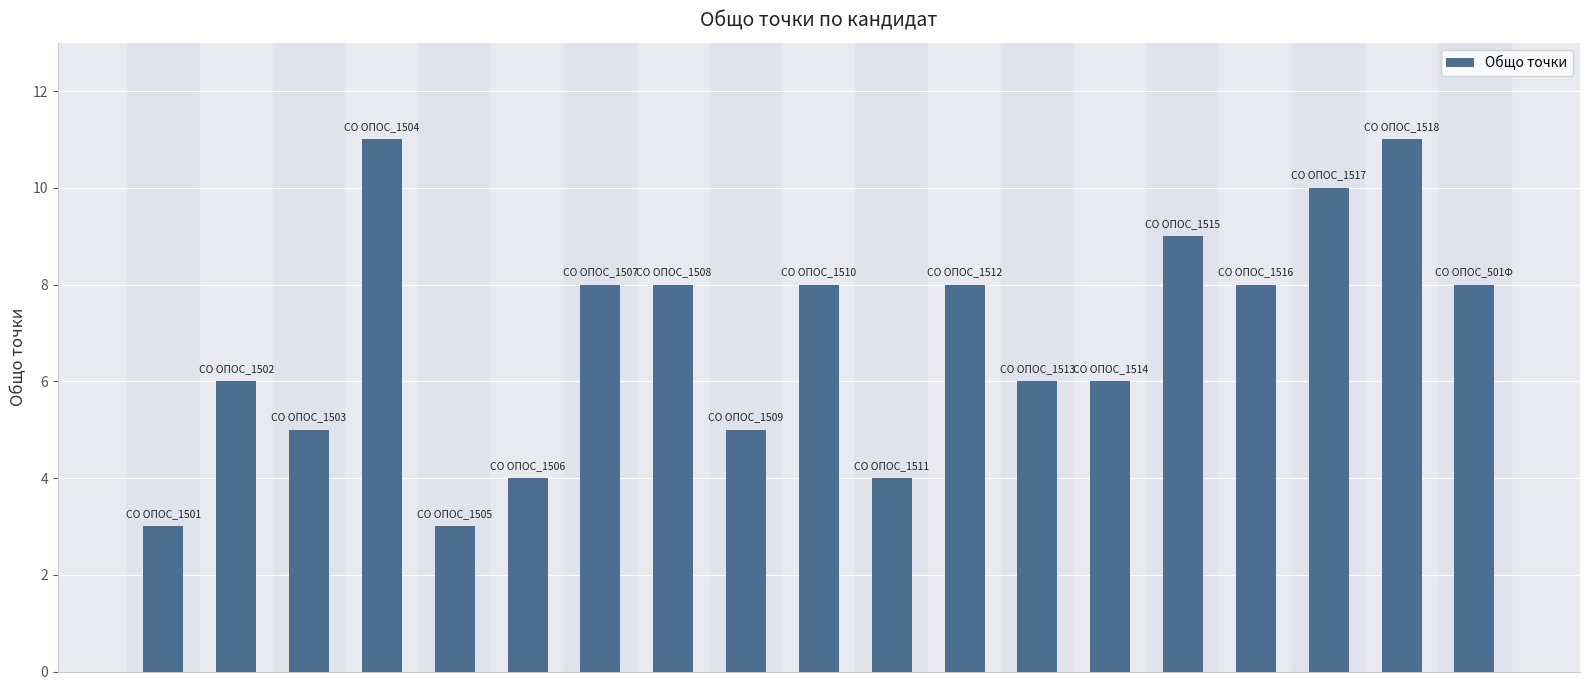

Reading right to left, extract all data points from this chart.

8	11	10	8	9	6	6	8	4	8	5	8	8	4	3	11	5	6	3